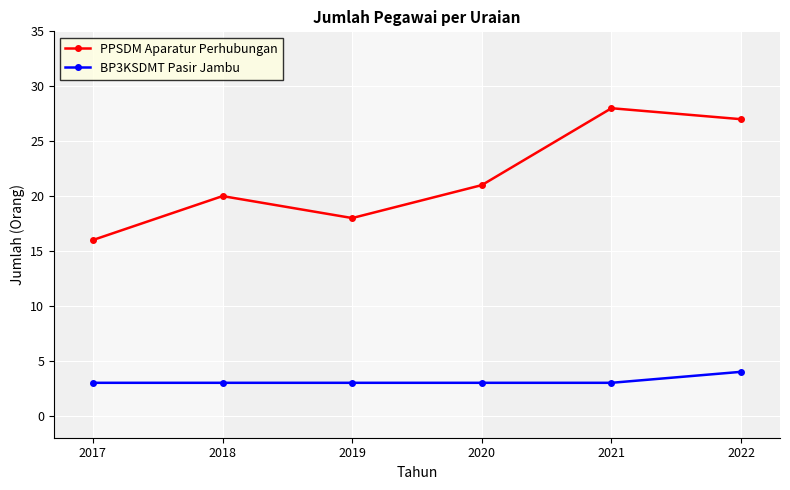

In PPSDM Aparatur Perhubungan, how many points are lower than both neighbors (excluding endpoints)?

1